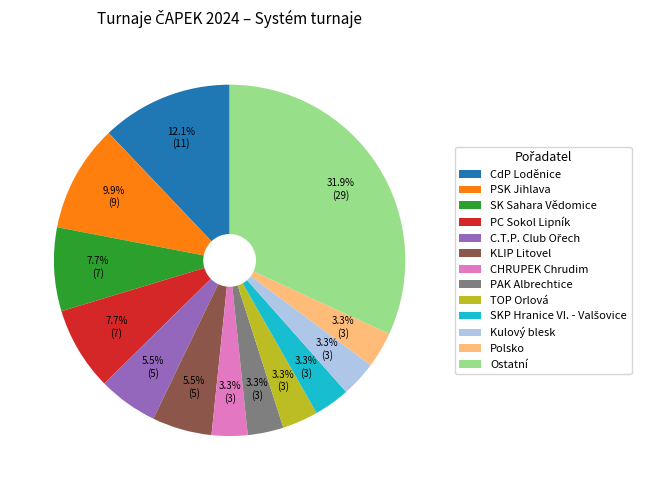

Does any single category account for the majority?

No